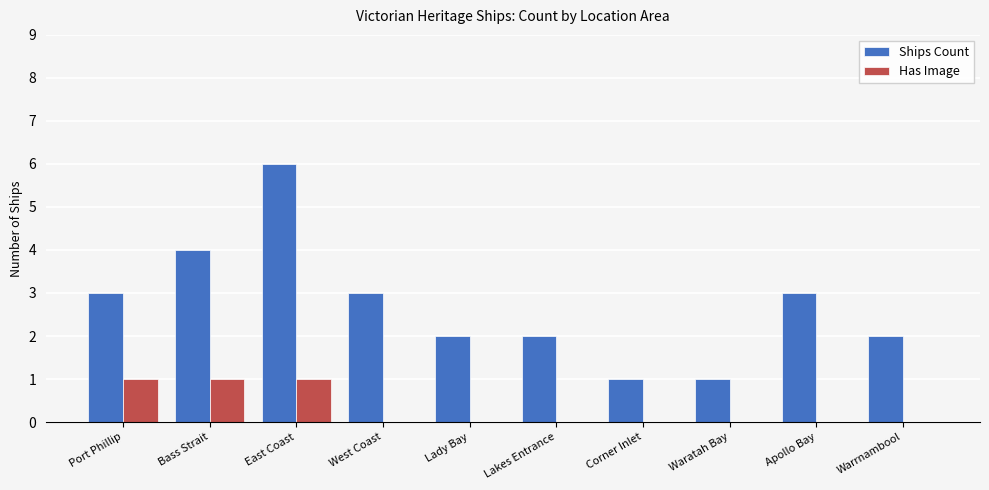

The Has Image series shows 0 at Lakes Entrance. True or false?

True